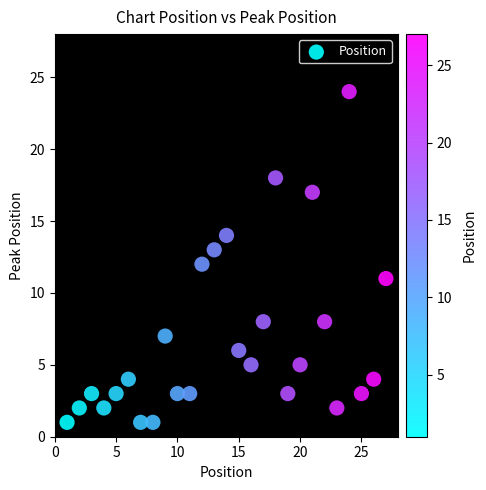

What is the range of X values (max minus min)?

26